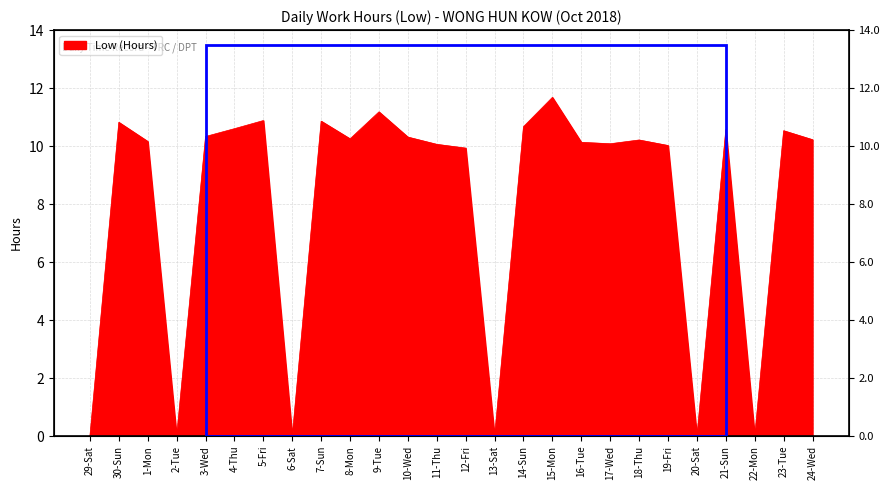

Where does the data first go above 10?

30-Sun